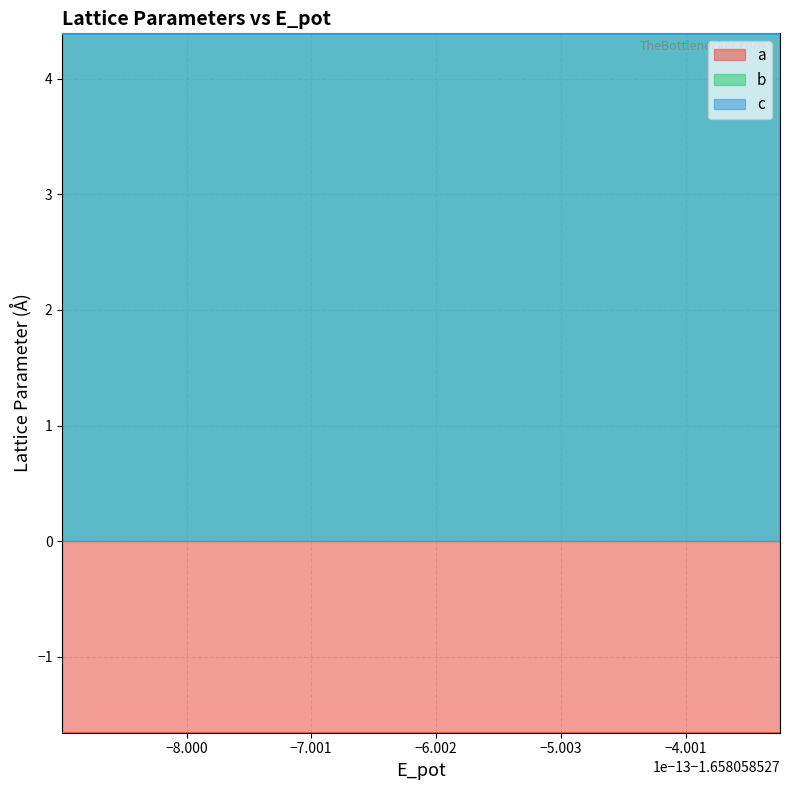

At which label is b closest to 4?

8